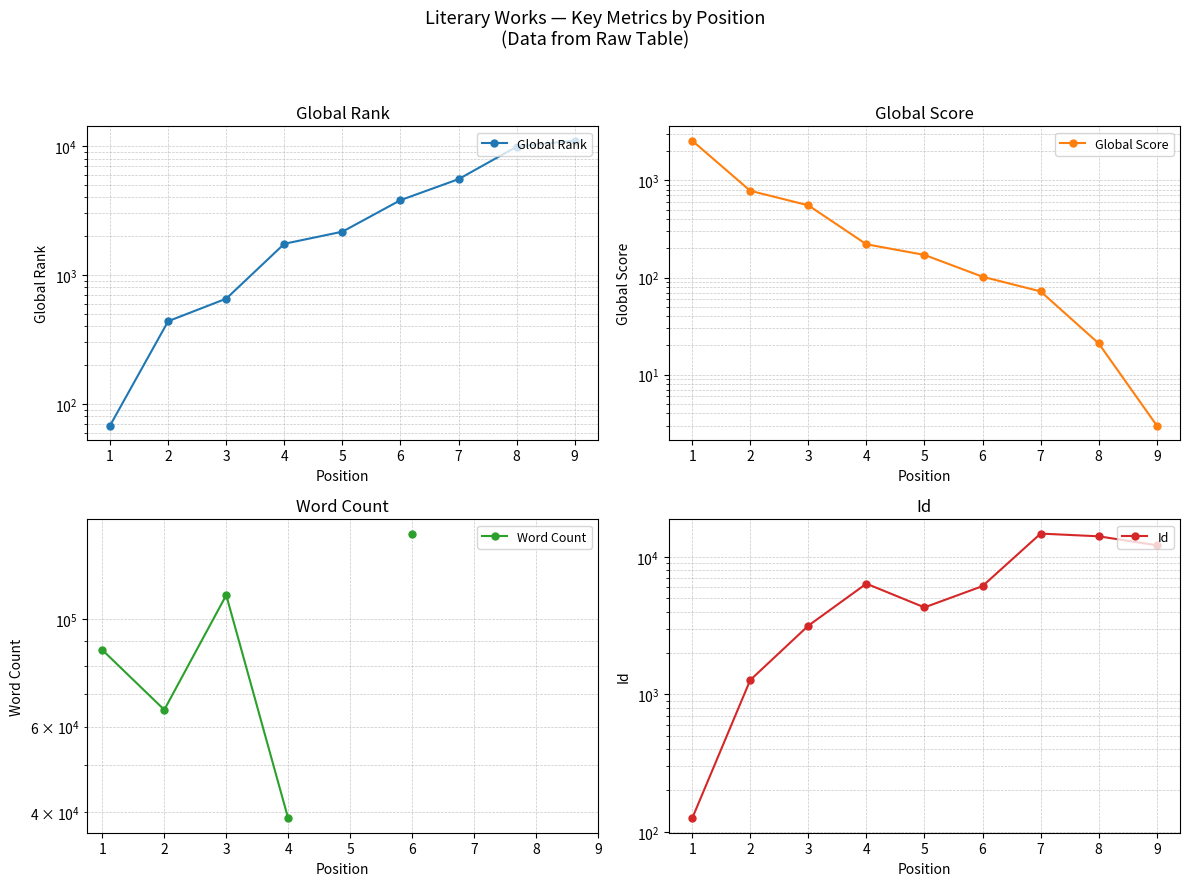

At which category is the sum across all series the highest?

6